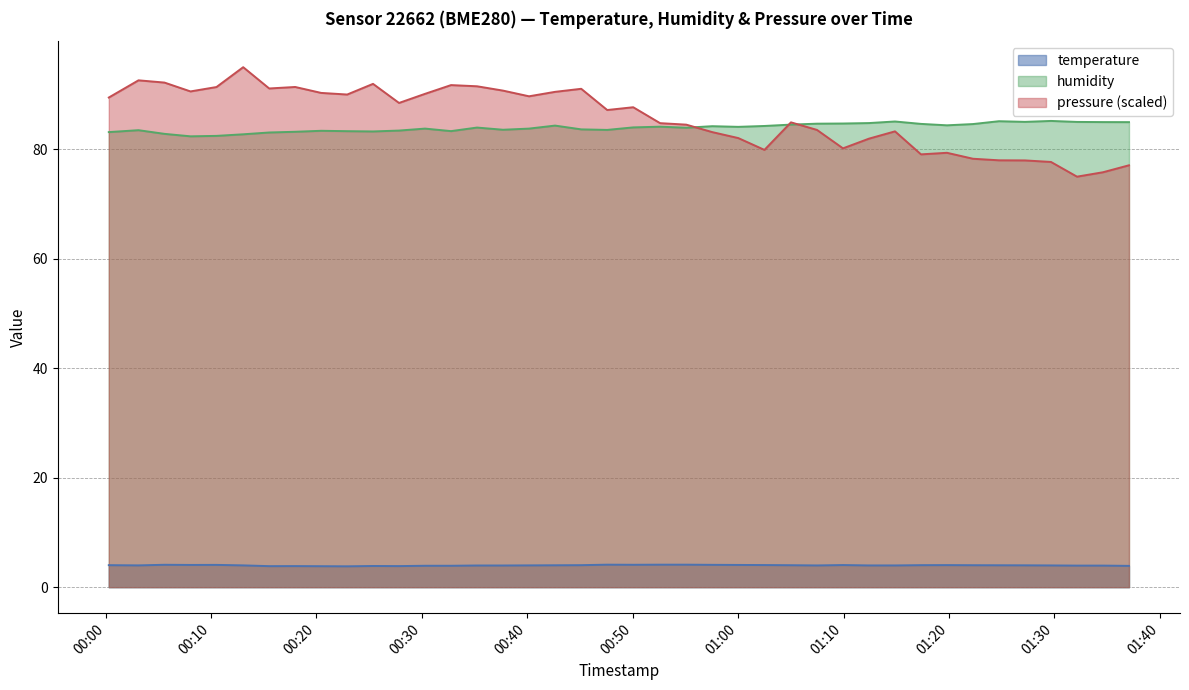

What is the lowest value of the humidity series?

82.4